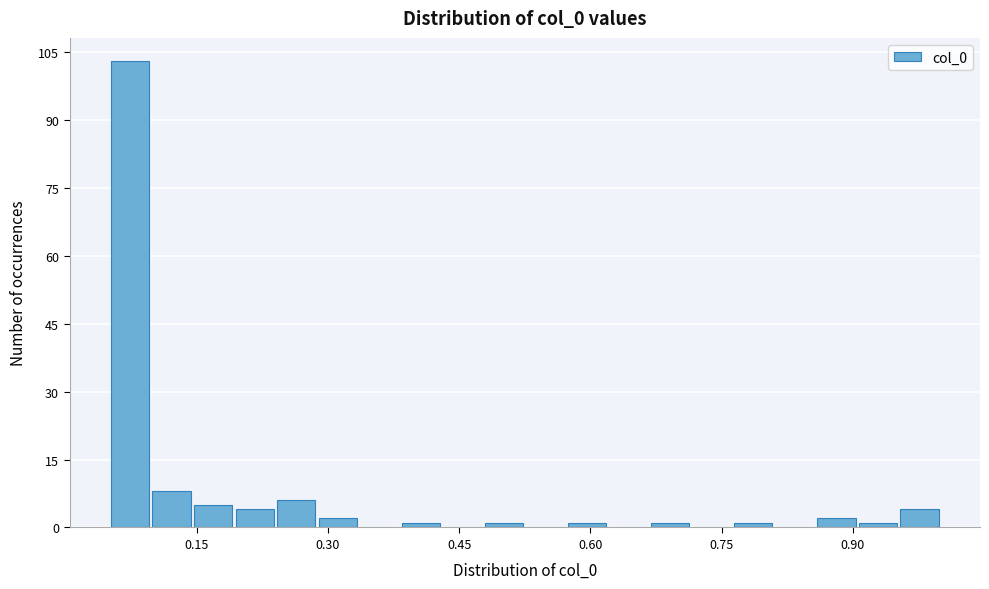

Around what value on the x-axis is the tallest bar? Give the approximate position of its centre, as read against the axis.

0.08